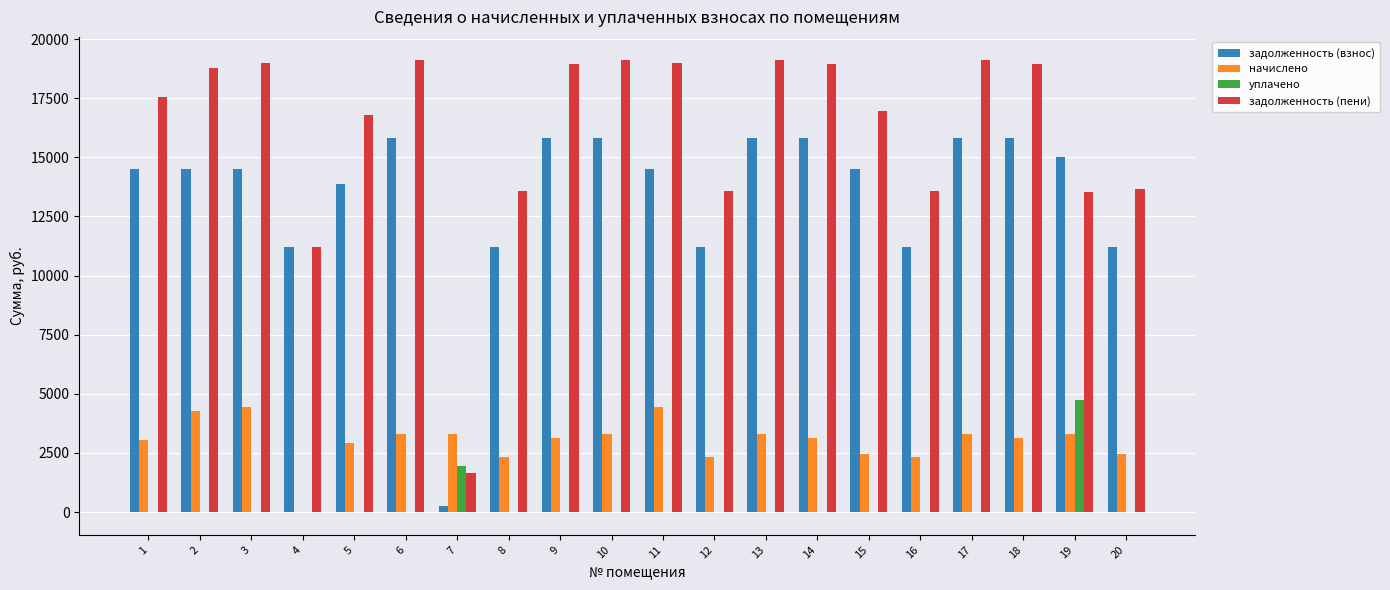

What is the sum of all начислено values?

60272.4